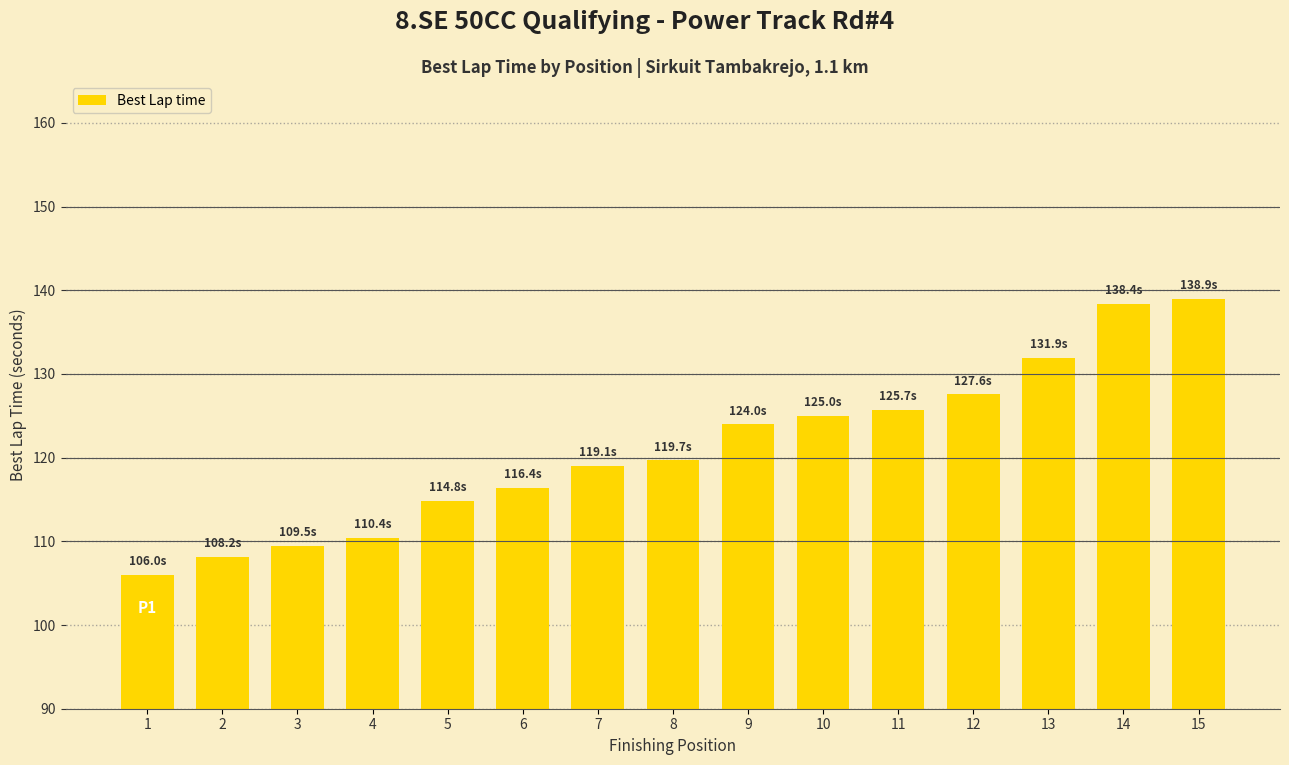

What is the value of the 2nd bar from the left?

108.2